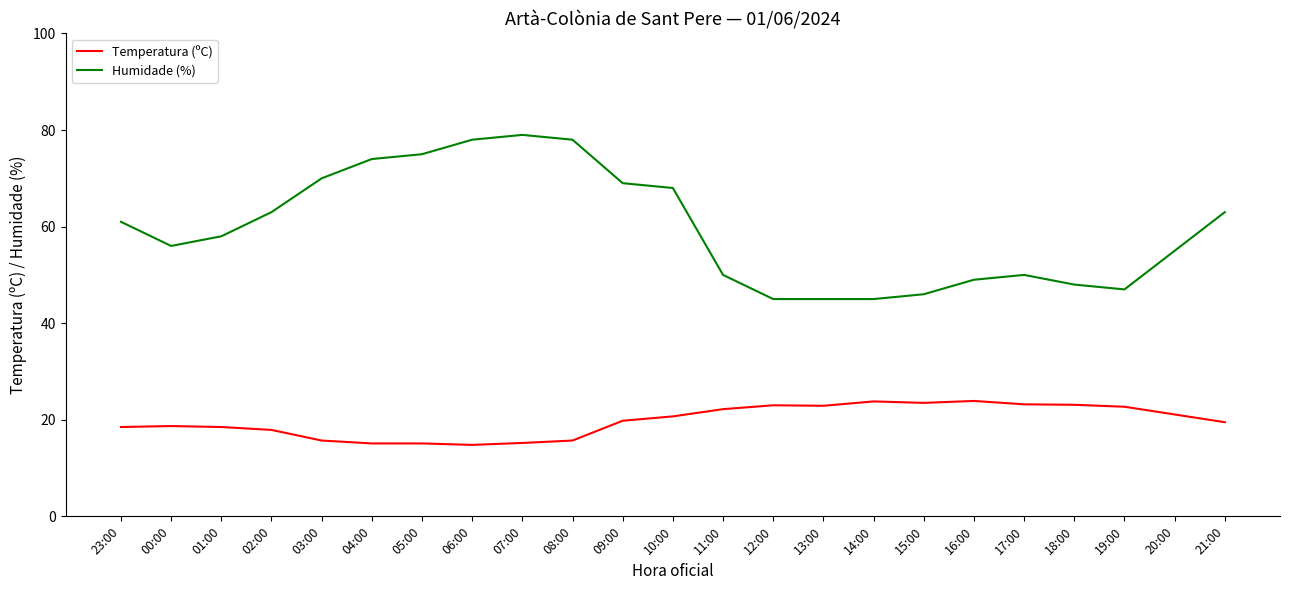

True or false: Humidade (%) and Temperatura (ºC) cross at least once.

False